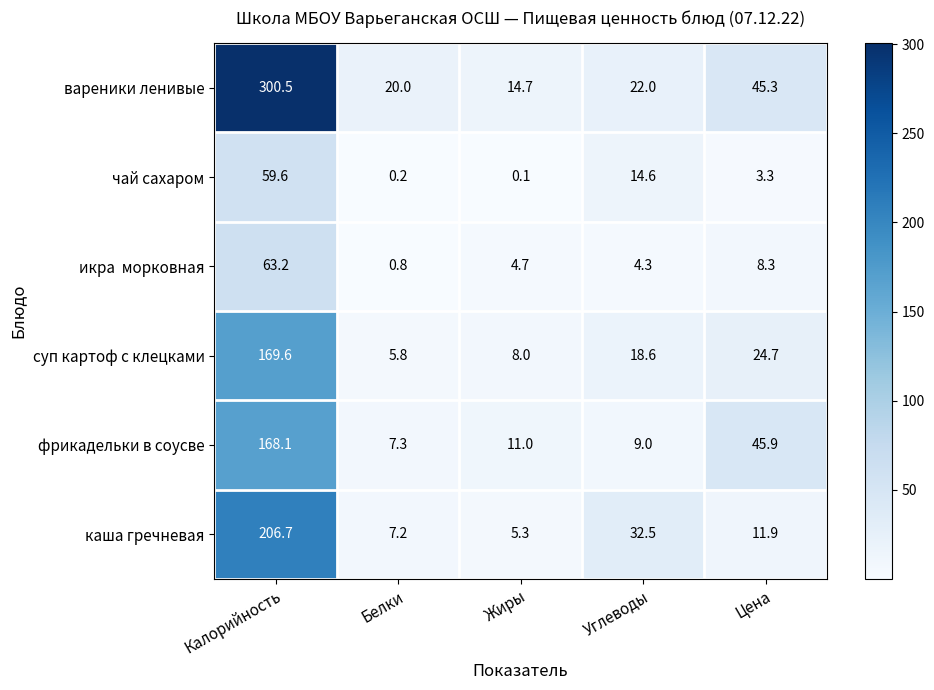

What is the difference between the maximum and minimum values in the суп картоф с клецками series?

163.8